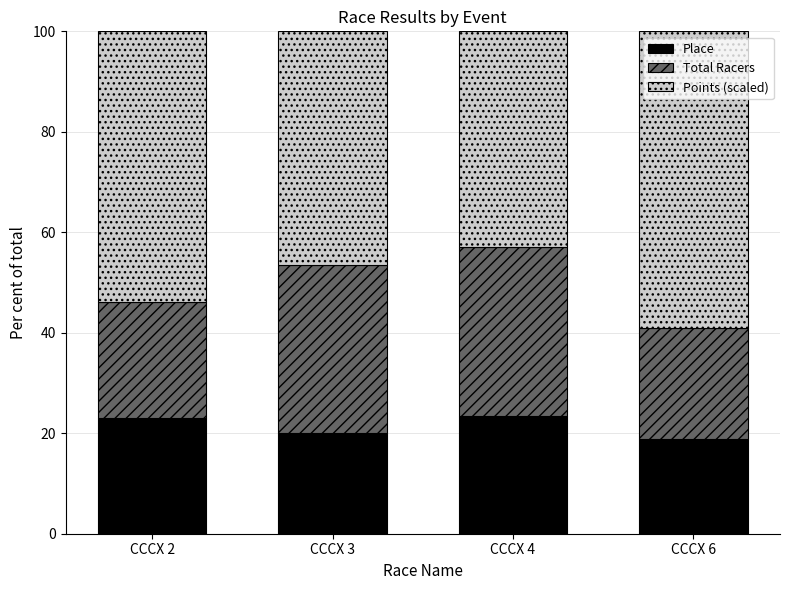

Is it true that Place equals 23.5 at CCCX 4?

True